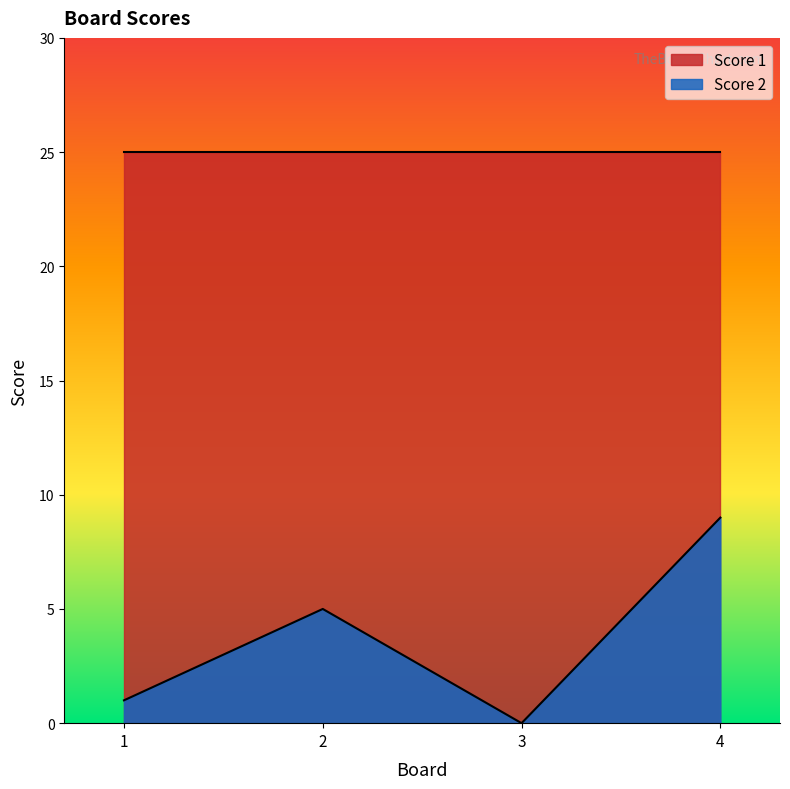

True or false: the data shows 1 at 1.

True